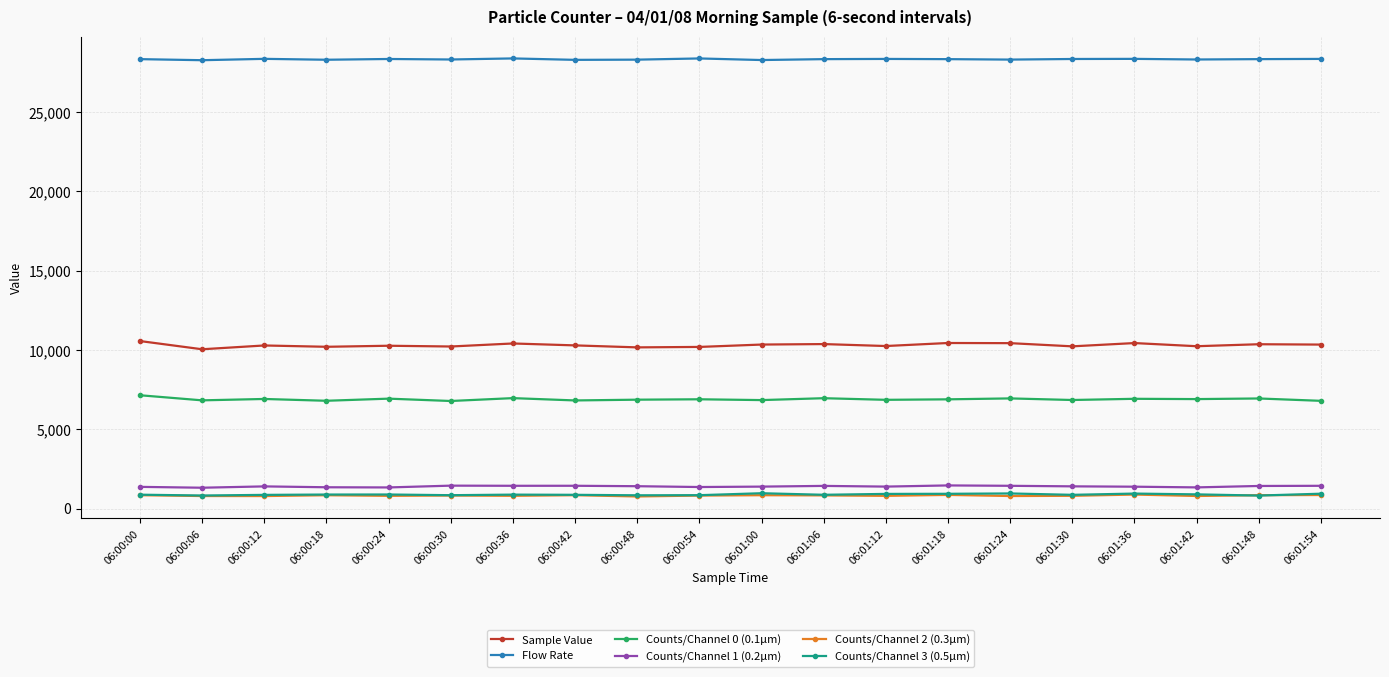

True or false: Counts/Channel 3 (0.5µm) has more than 0 points higher than both neighbors.

True